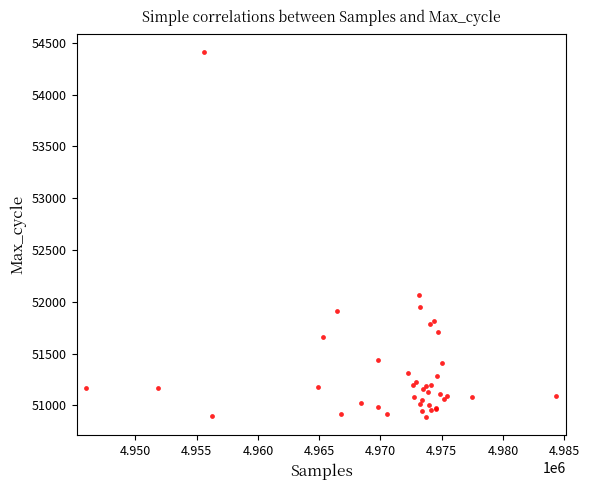

What Y value in the scatter plot is closest to 52651?

52063